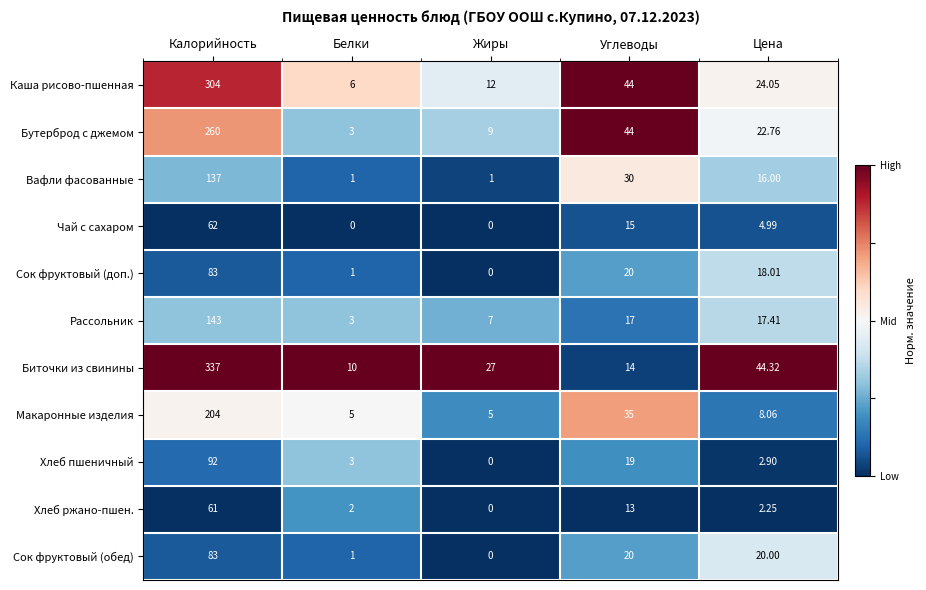

Which category has the highest value across all series?

Калорийность